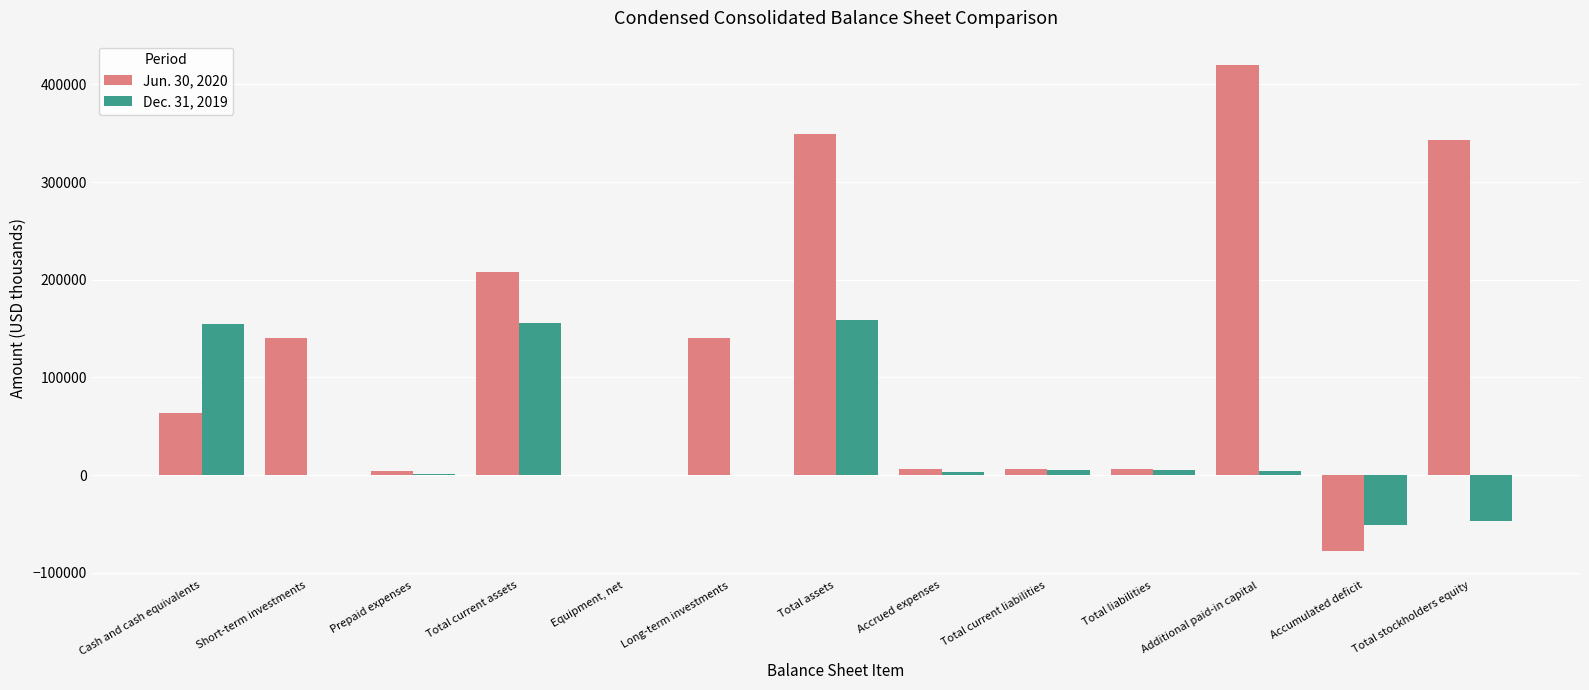

What is the sum of all Jun. 30, 2020 values?

1610404